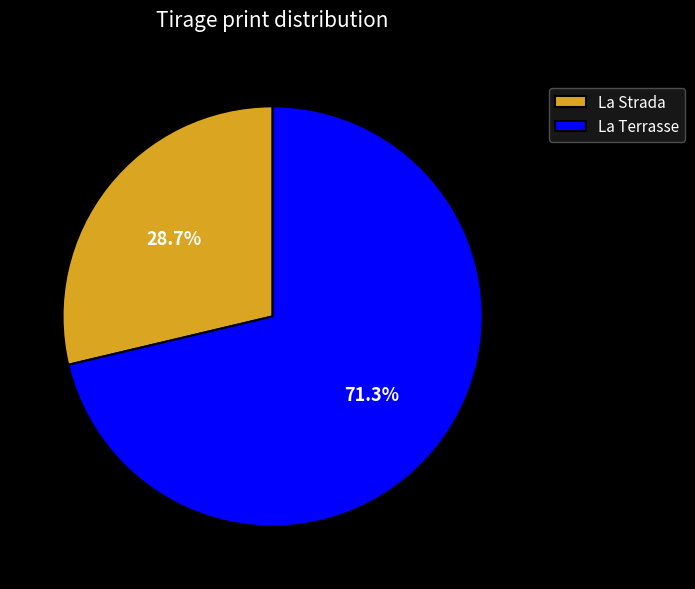

Which category has the smallest portion of the pie?

La Strada